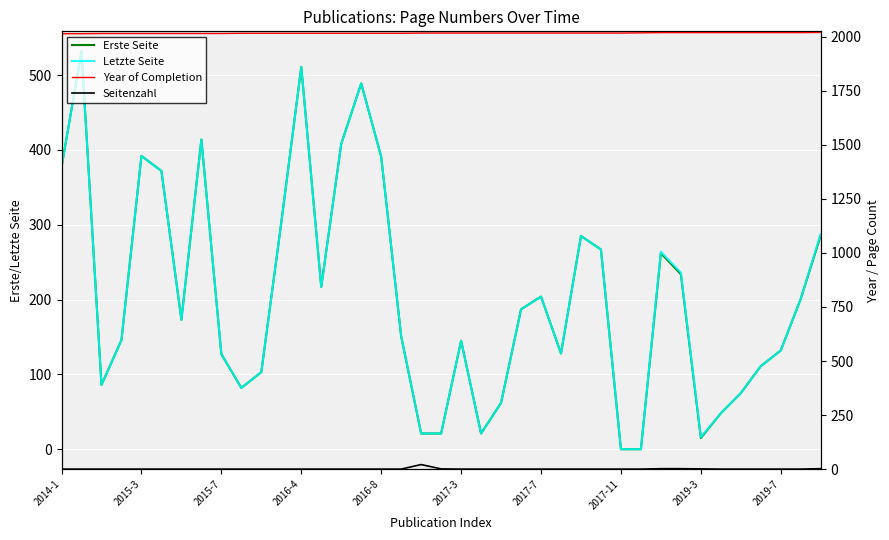

What position from the left is 2019-3?

33